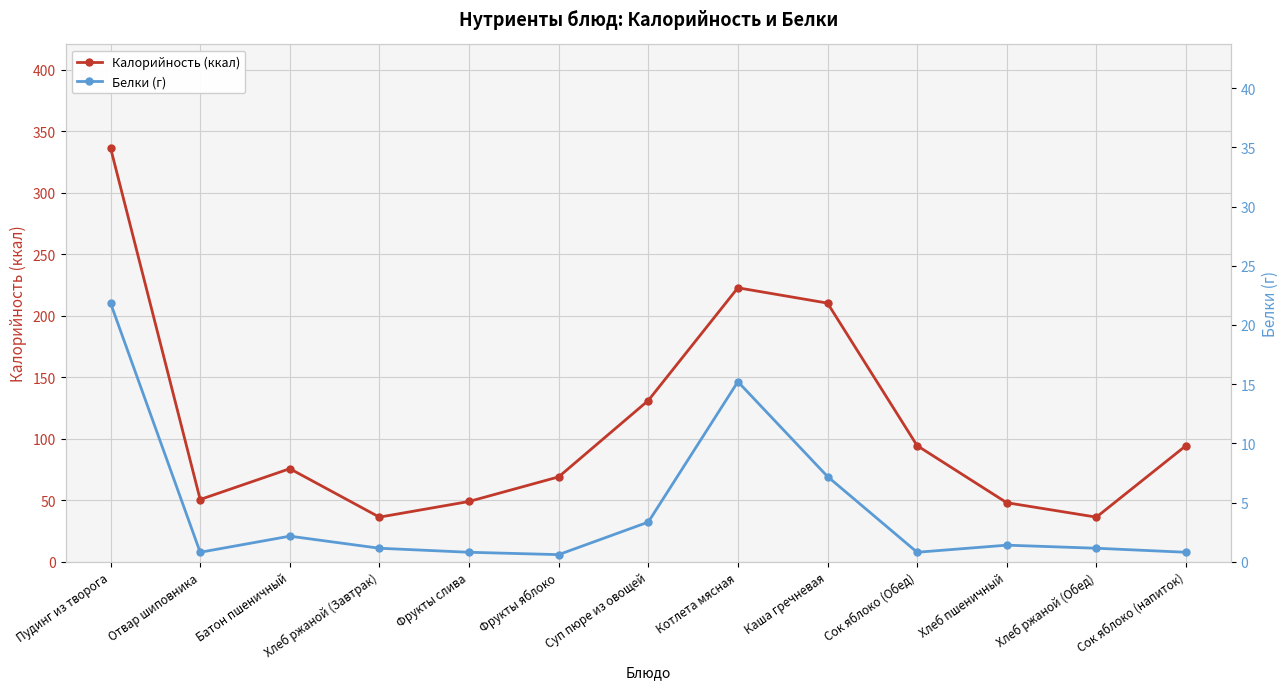

At which category is the sum across all series the highest?

Пудинг из творога